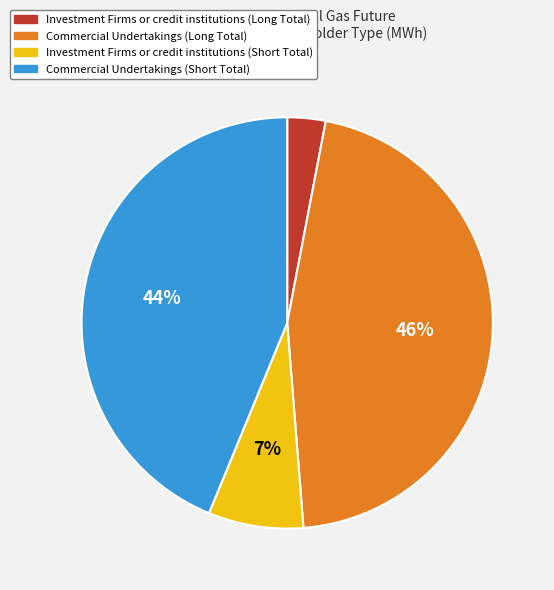

To the nearest percent, what portion does Commercial Undertakings (Long Total) represent?

46%